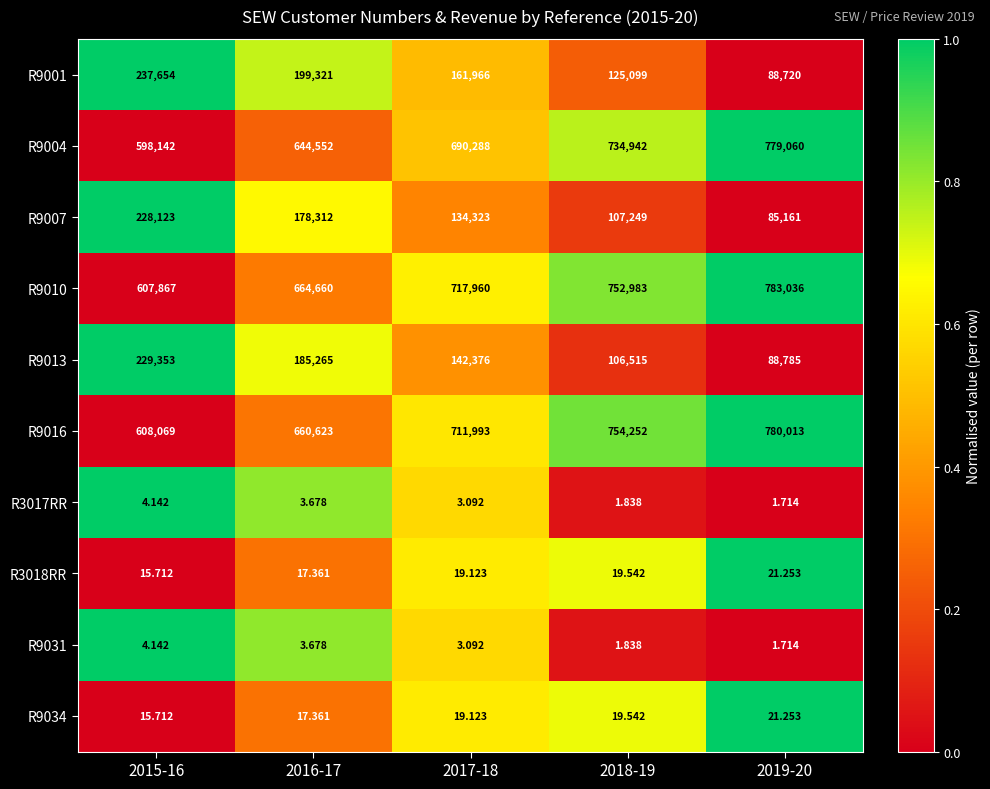

Is the value of R9007 at 2019-20 greater than the value of R3017RR at 2016-17?

Yes